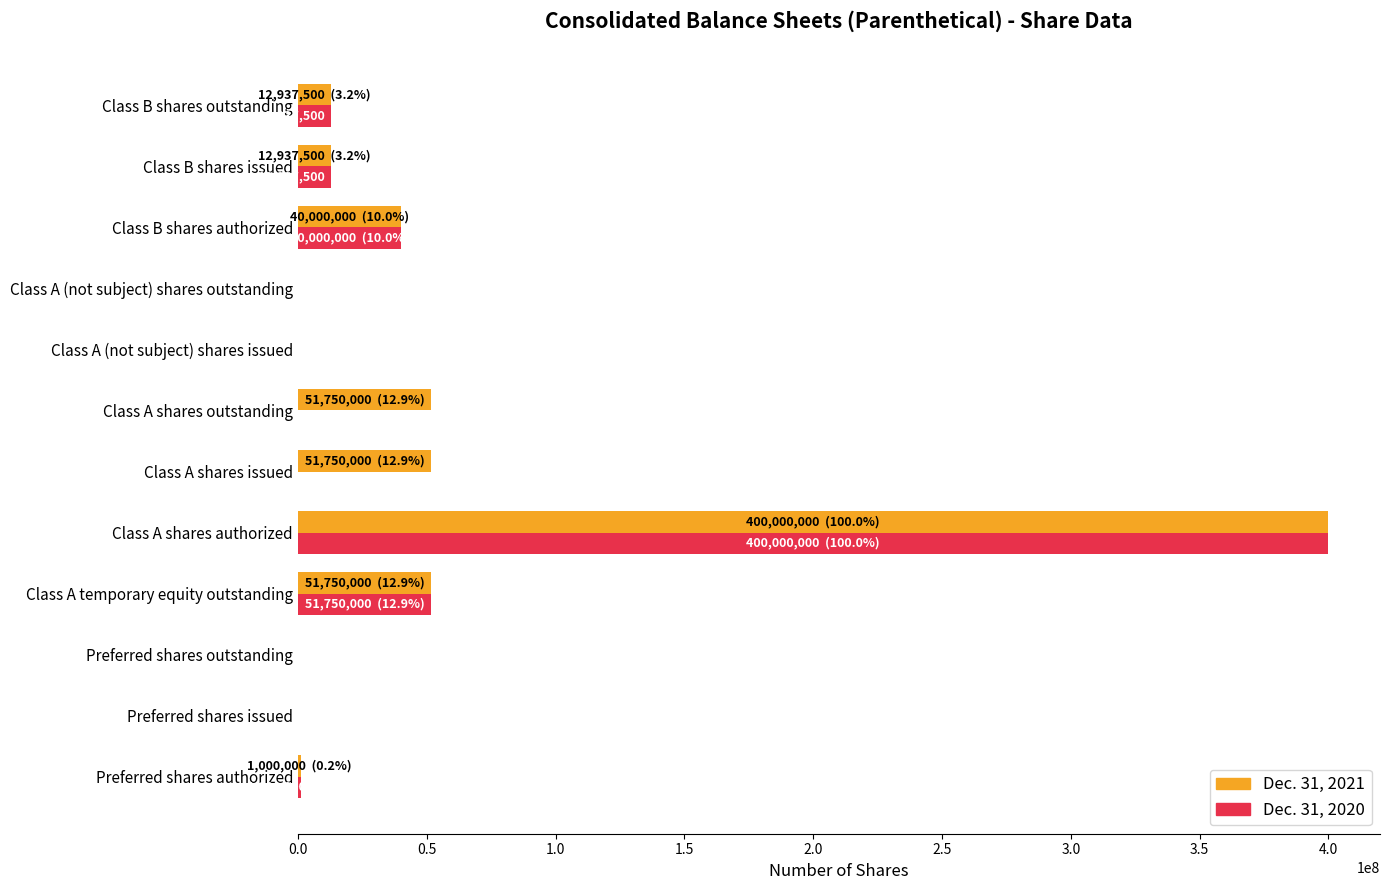

Which series has the largest total across all categories?

Dec. 31, 2021